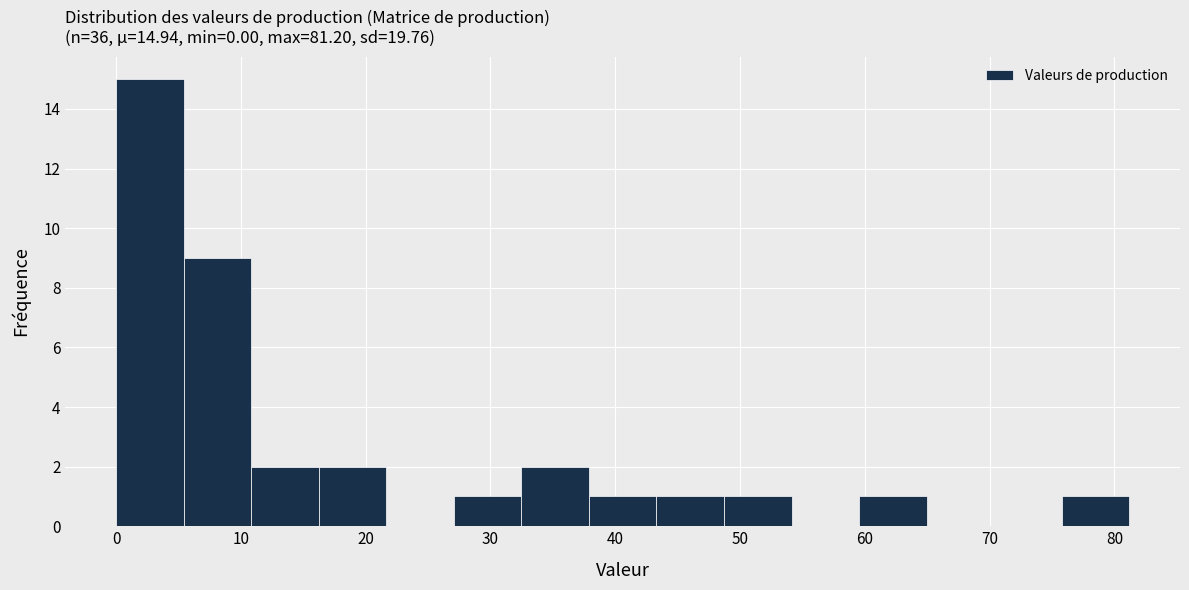

Over which range of the x-axis is the bar tallest?

0 to 5